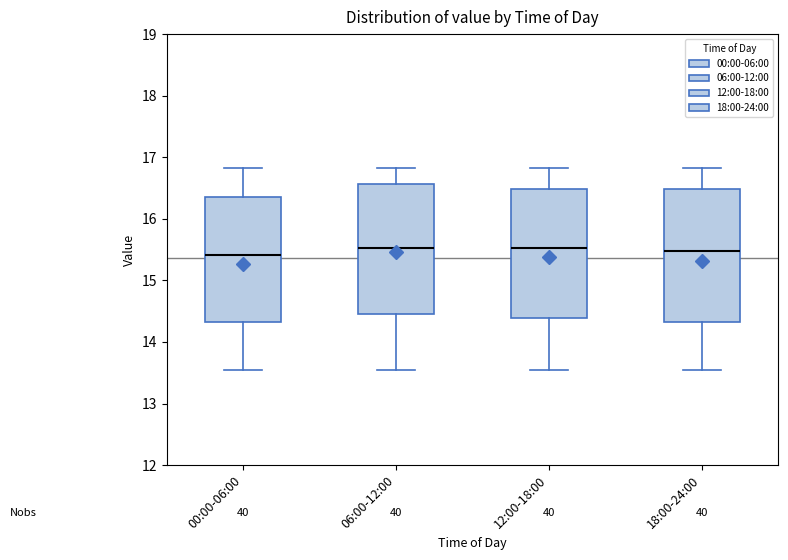

Reading left to right, read every box against the y-axis: the position of its median line, the range the box covers, and the ends of its whiskers. The values are not printed on the chart, so give them approximately, as read against the axis.

00:00-06:00: median 15.4, box 14.3 to 16.3, whiskers 13.5 to 16.8
06:00-12:00: median 15.5, box 14.5 to 16.6, whiskers 13.5 to 16.8
12:00-18:00: median 15.5, box 14.4 to 16.5, whiskers 13.5 to 16.8
18:00-24:00: median 15.5, box 14.3 to 16.5, whiskers 13.5 to 16.8